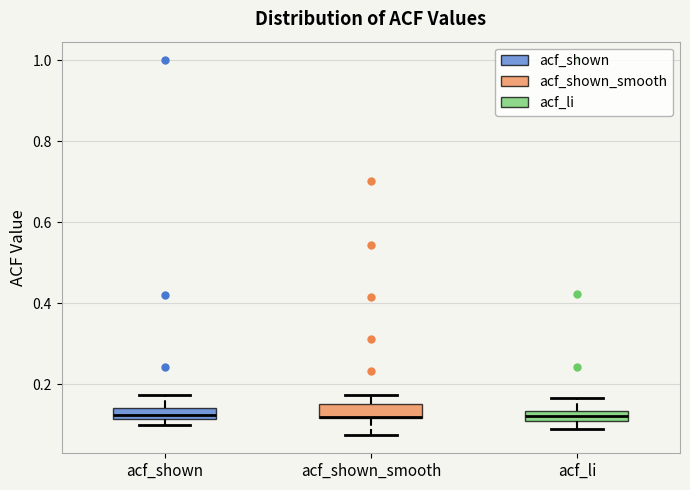

Where is the upper edge of the box for acf_shown on the y-axis? The values are not printed on the chart, so give them approximately, as read against the axis.

0.14